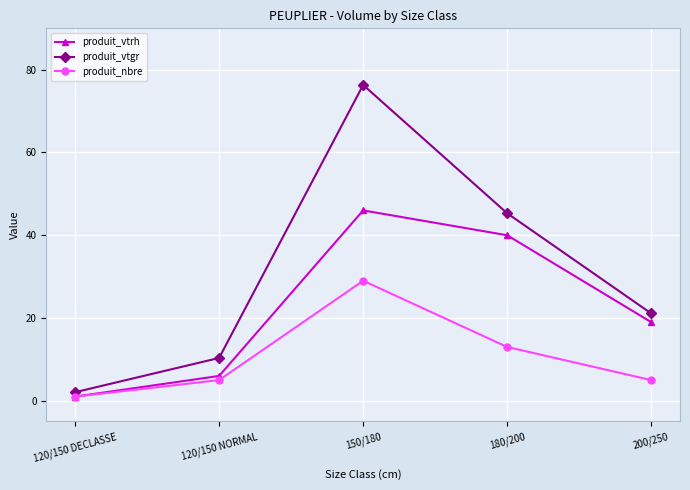

Count the number of categories in the chart.

5